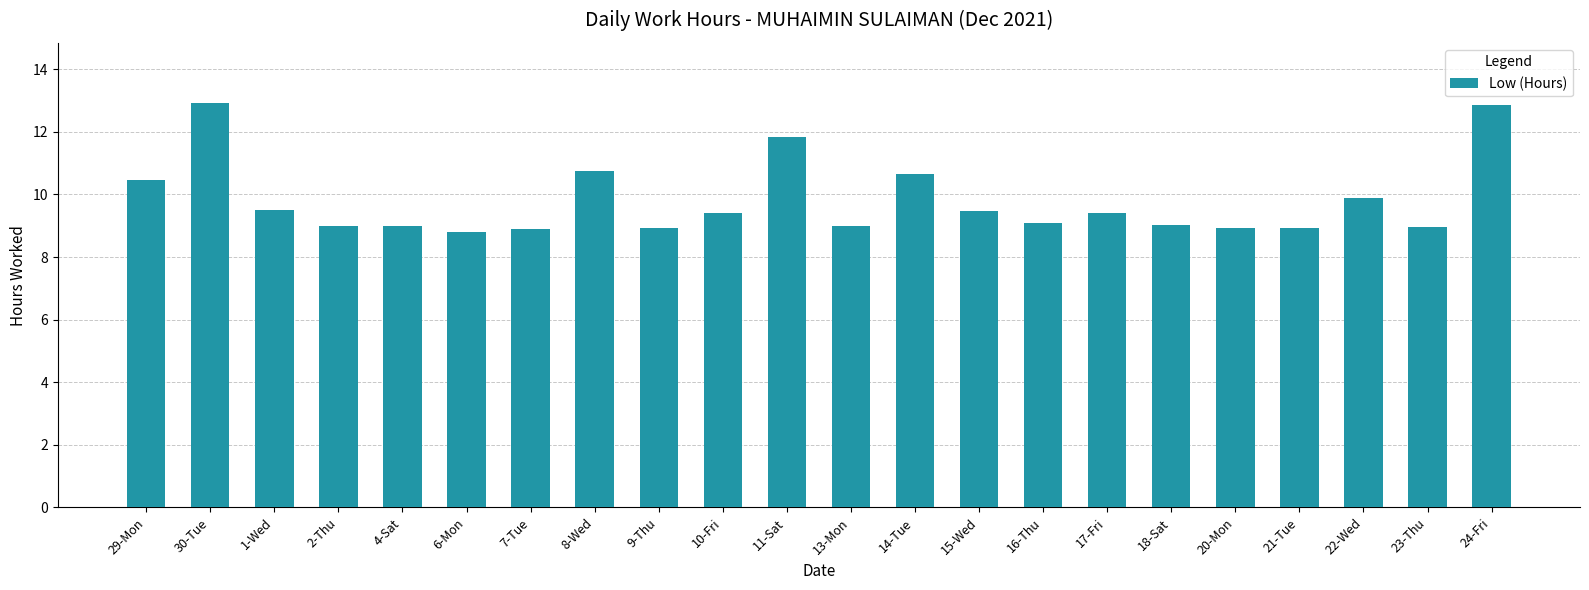

What is the ratio of the value at 22-Wed to the value at 21-Tue?

1.1